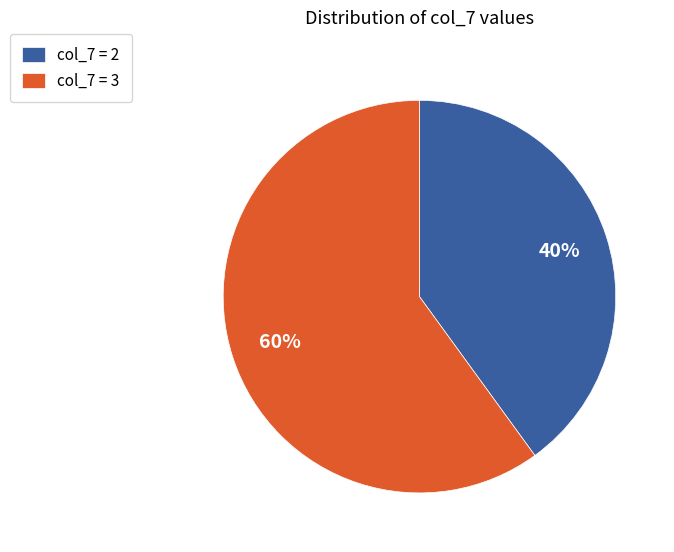

Which slice represents more than half of the pie?

col_7 = 3